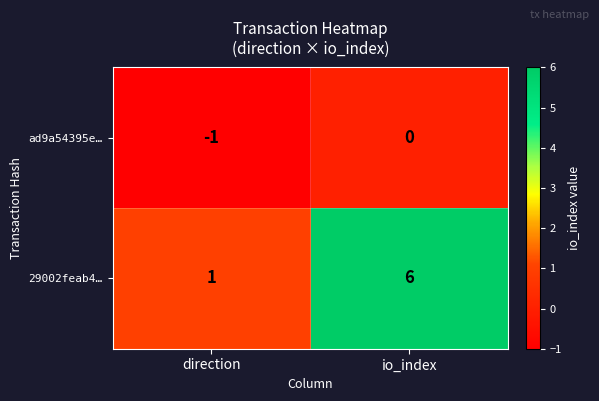

Which series has the largest total across all categories?

29002feab4…